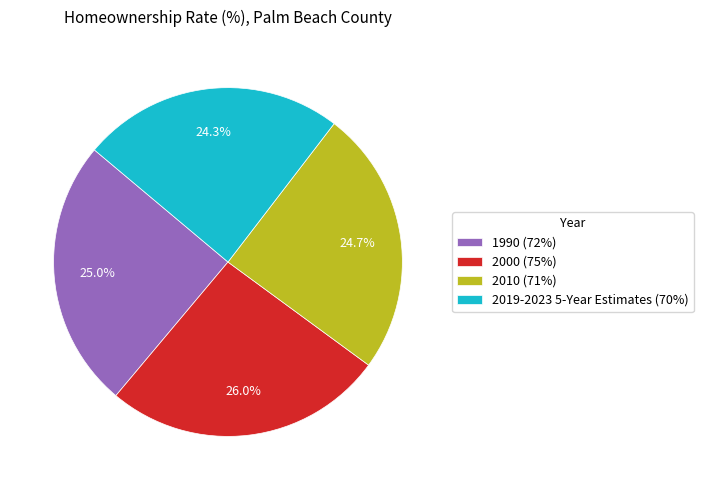

Between 1990 and 2000, which is larger?

2000